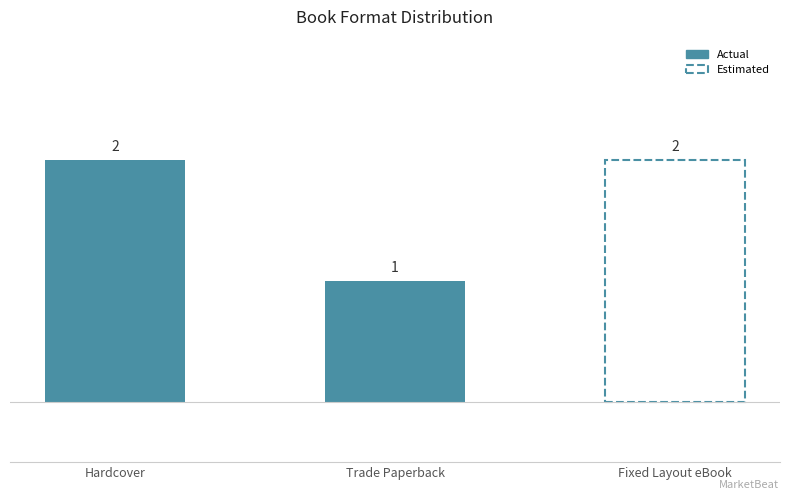

The value at Fixed Layout eBook is 3. True or false?

False